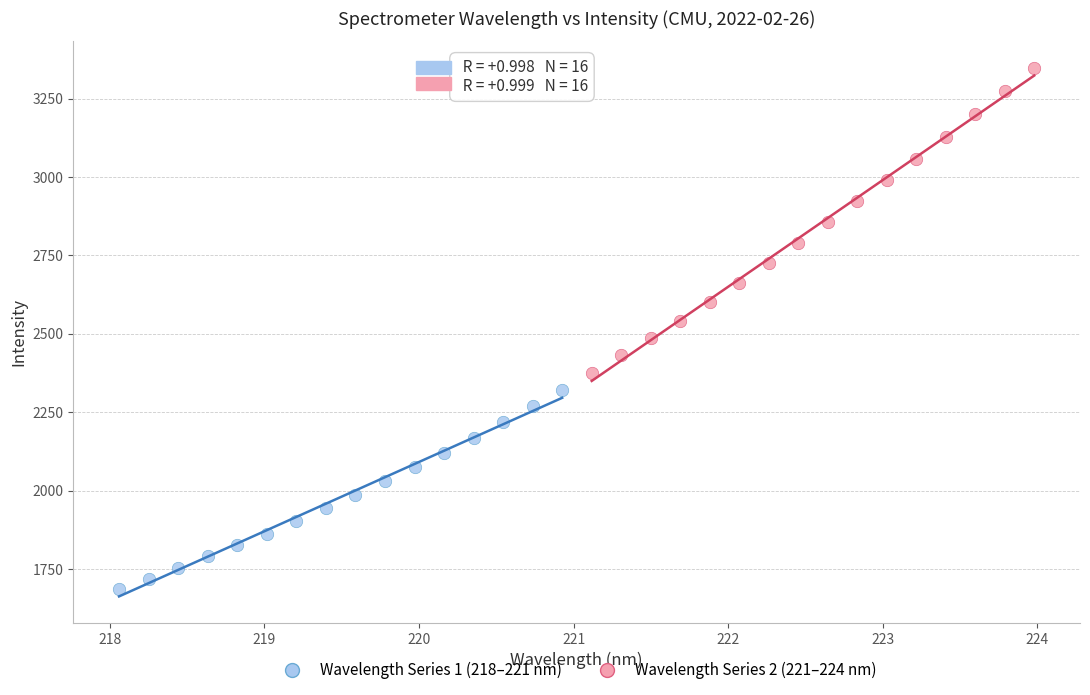

Which series reaches the maximum Y coordinate?

Wavelength Series 2 (221–224 nm)